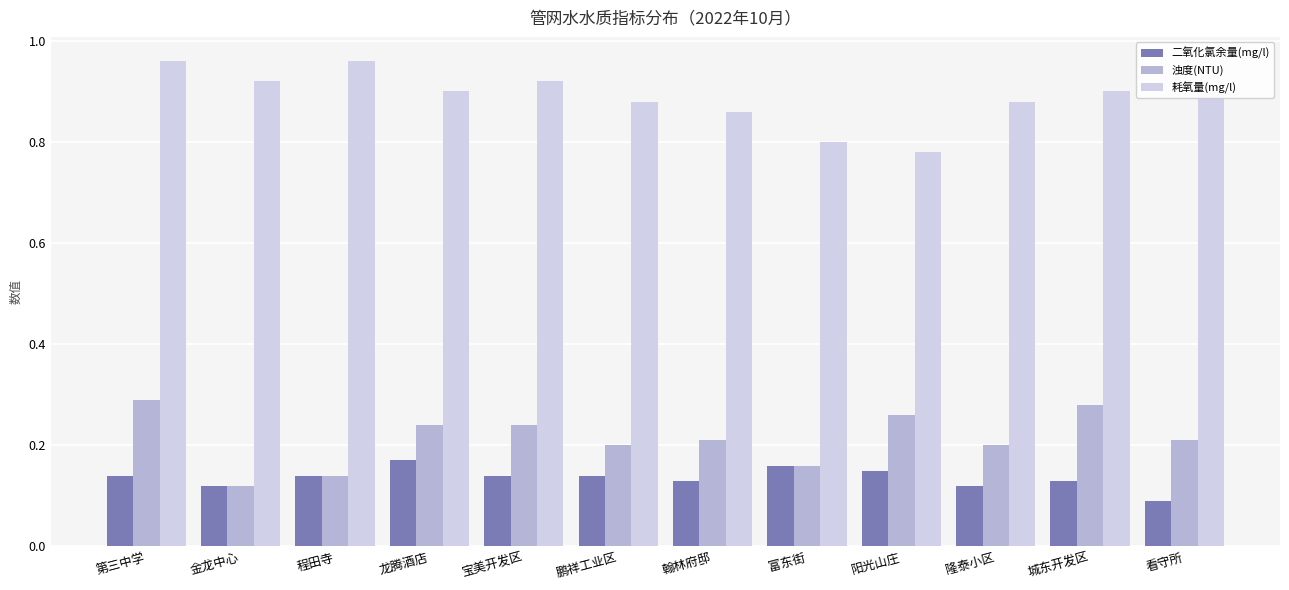

The 耗氧量(mg/l) series shows 0.9 at 翰林府邸. True or false?

True